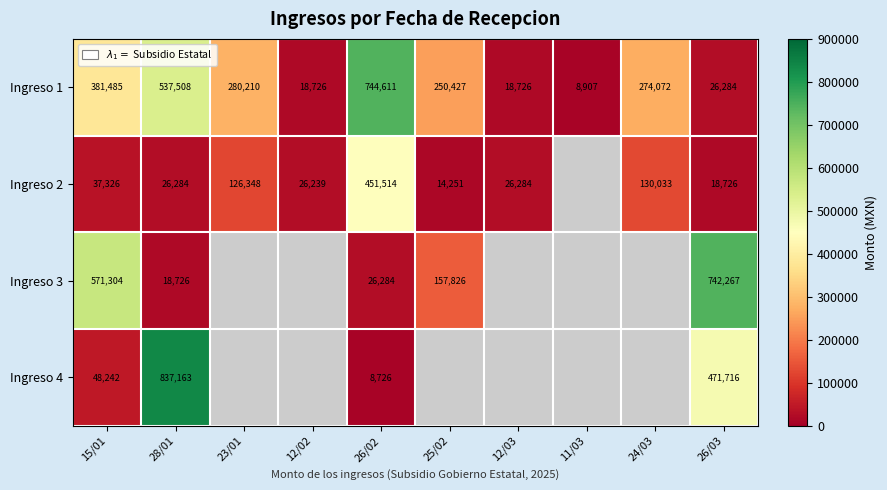

What is the difference between the highest and lowest values at 24/03?

144038.5